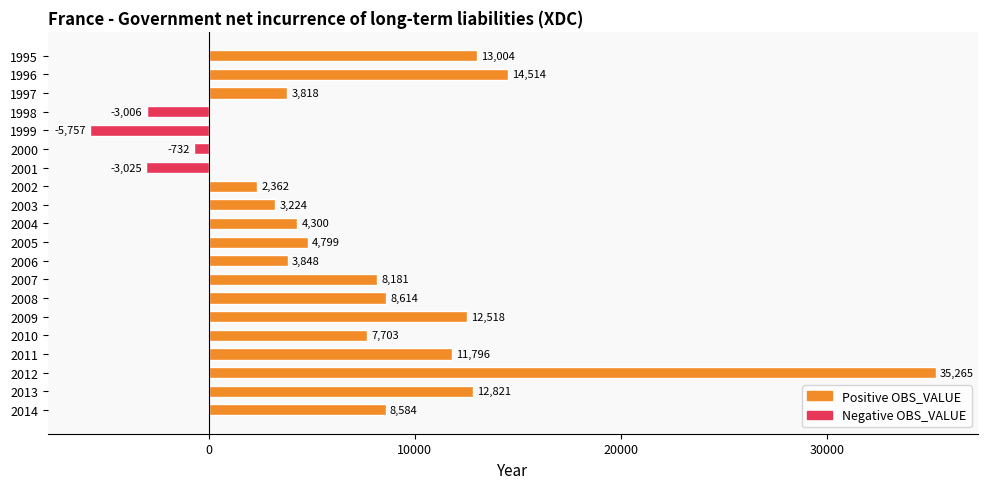

Where is the data nearest to the value 14754?

1996